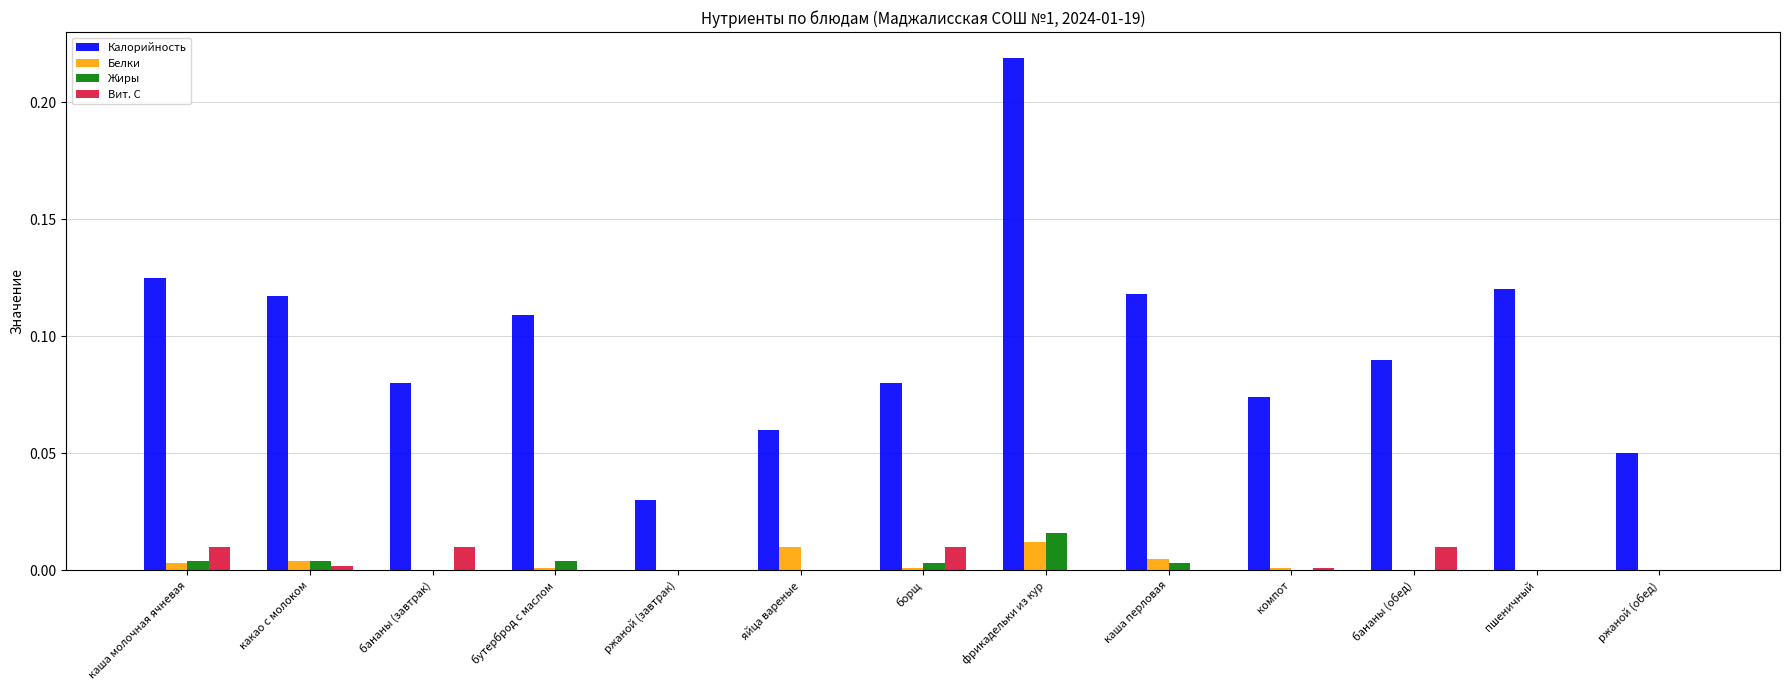

At which category is the sum across all series the highest?

фрикадельки из кур